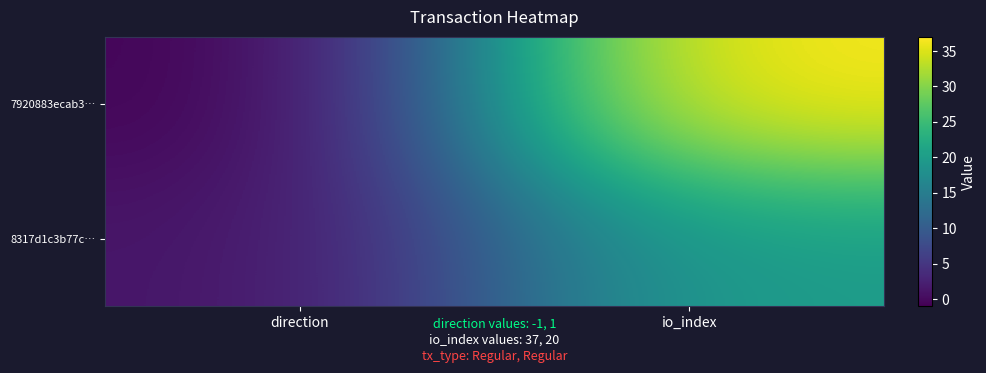

What is the smallest value displayed?

-1